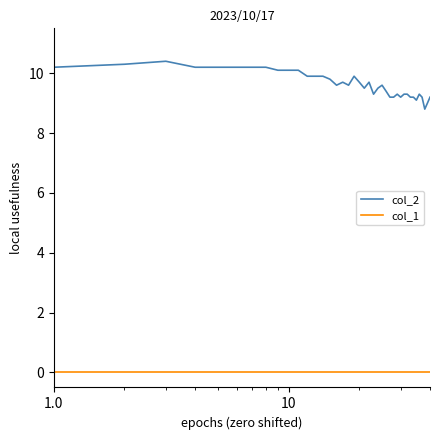

Which series has the largest total across all categories?

col_2